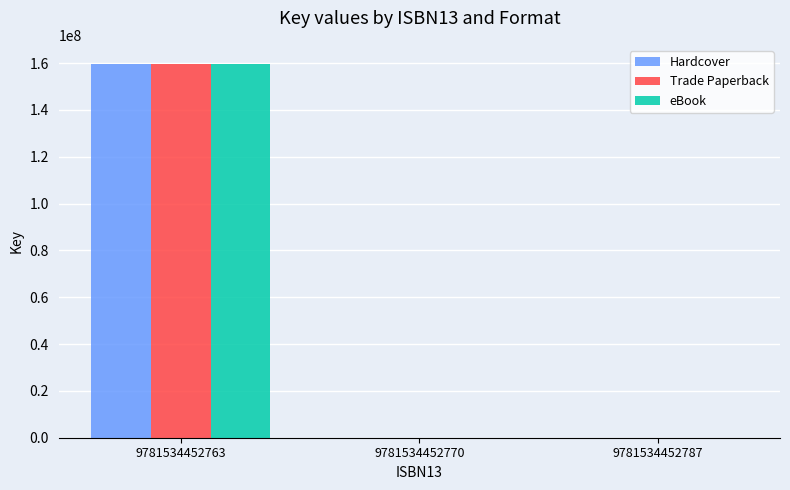

What is the difference between the eBook values at 9781534452787 and 9781534452763?

159820010